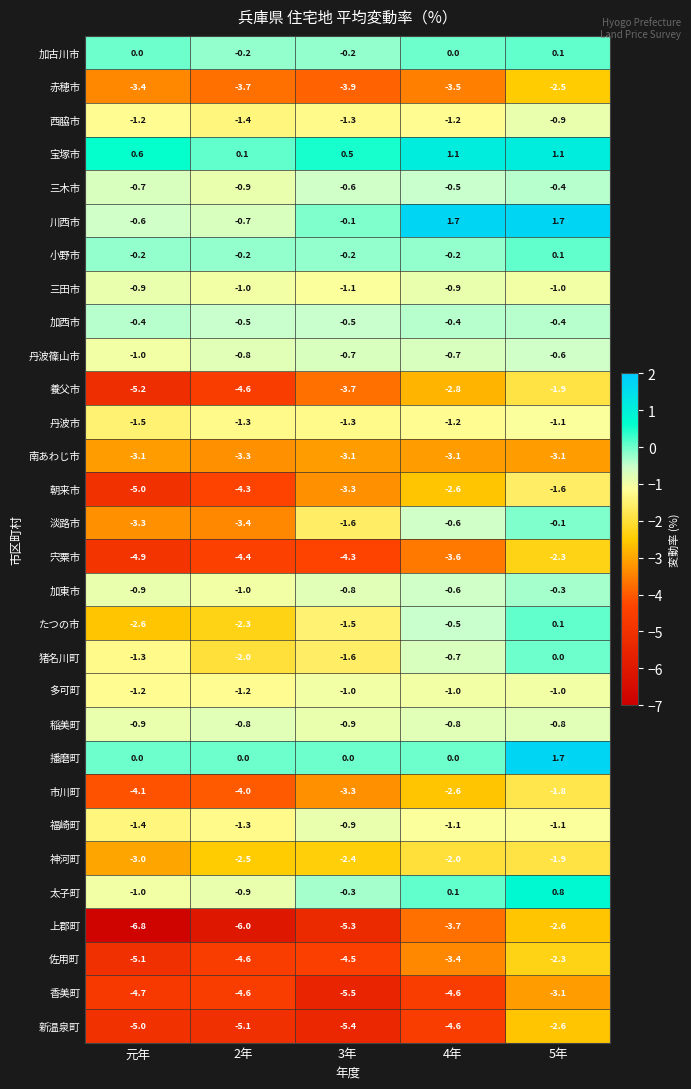

What is the difference between the maximum and second lowest values in the 宝塚市 series?

0.6